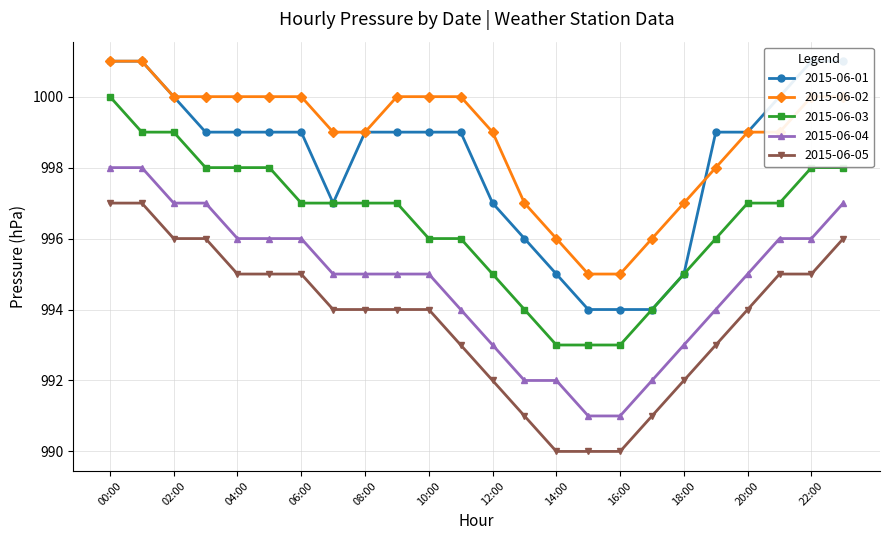

Rank the series at 21:00 from highest to lowest value.

2015-06-01, 2015-06-02, 2015-06-03, 2015-06-04, 2015-06-05